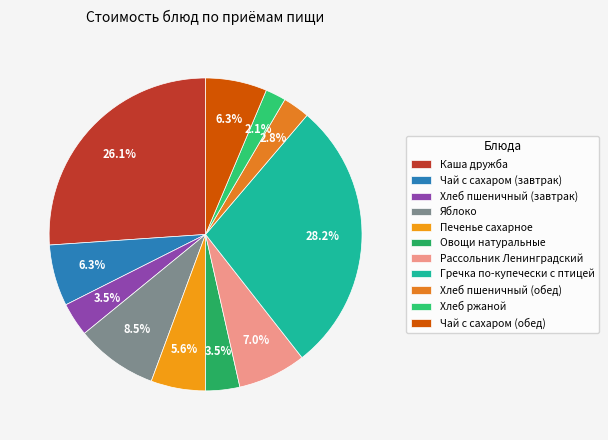

To the nearest percent, what is the average slice percentage?

9%